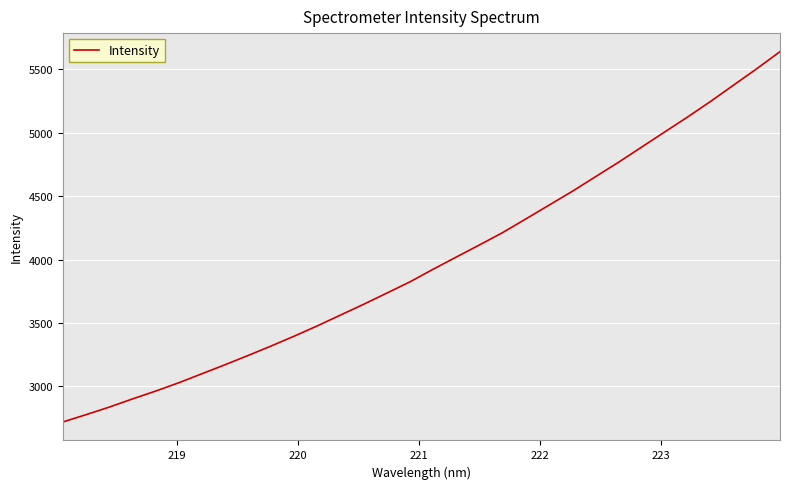

What is the smallest value displayed?

2719.5